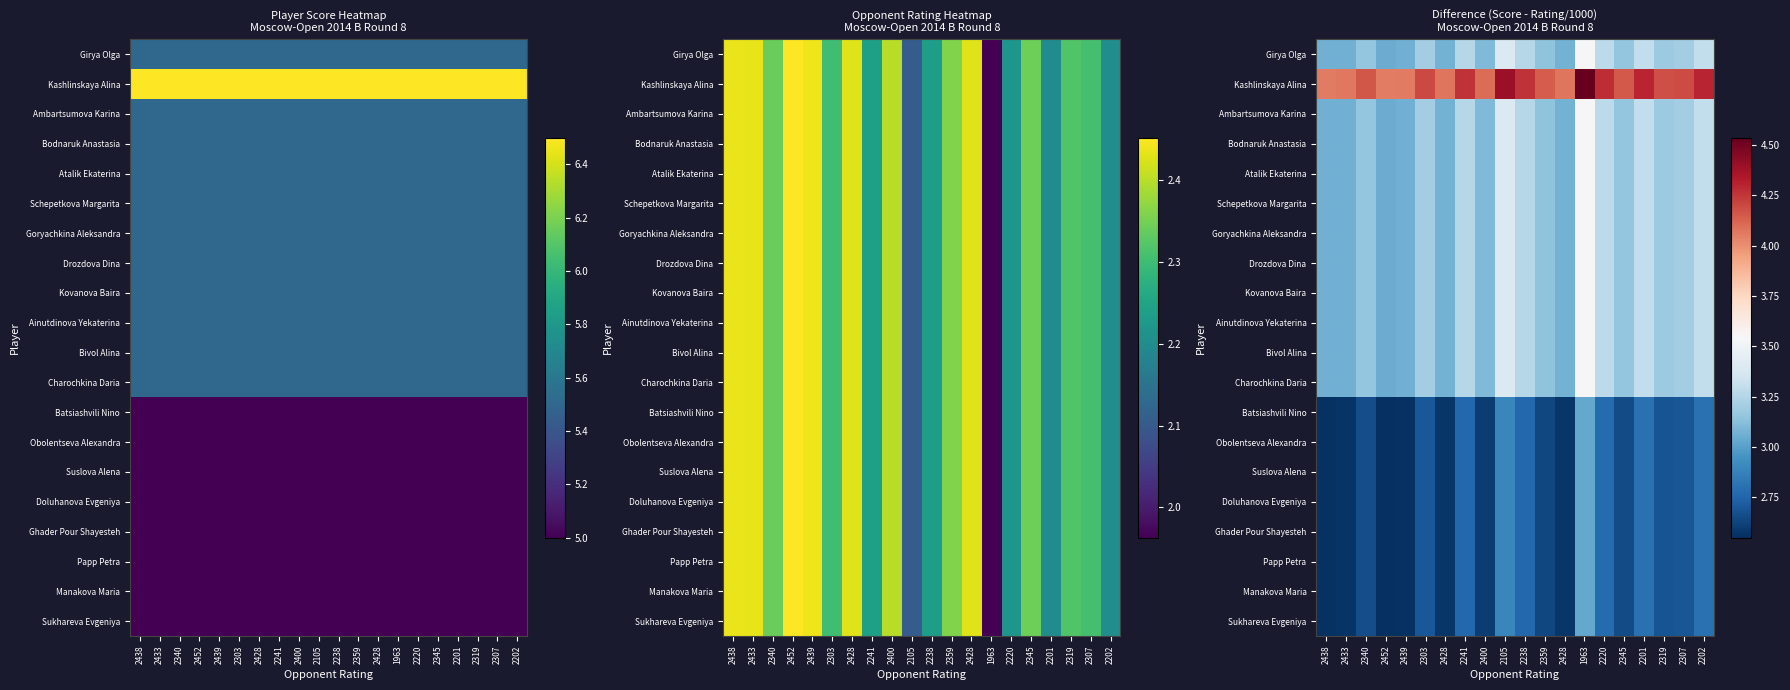

Between 2428 and 2105, which is larger?

2105